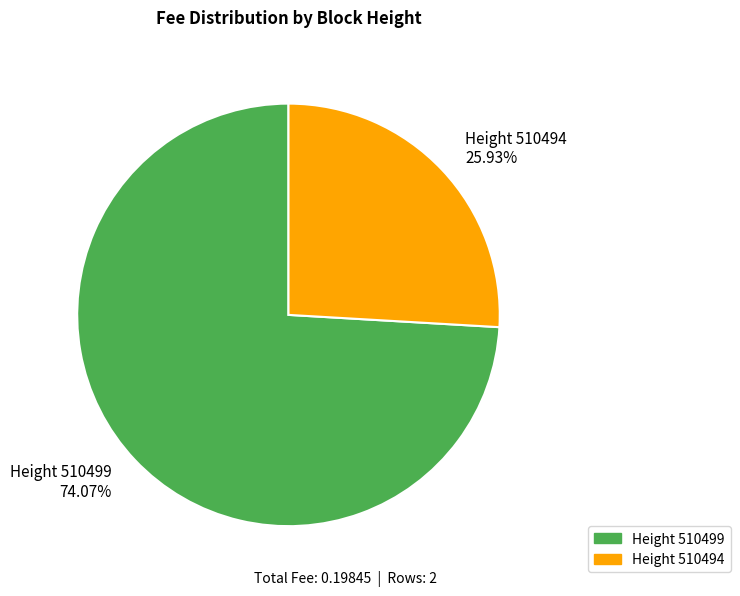

Is the sum of Height 510494 25.93% and Height 510499 74.07% greater than half?

Yes